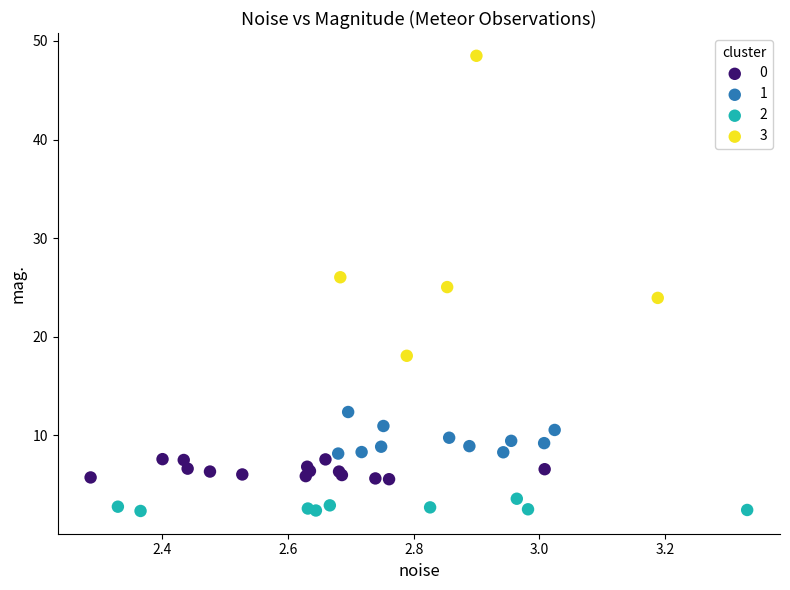

Which series contains the highest Y value?

3